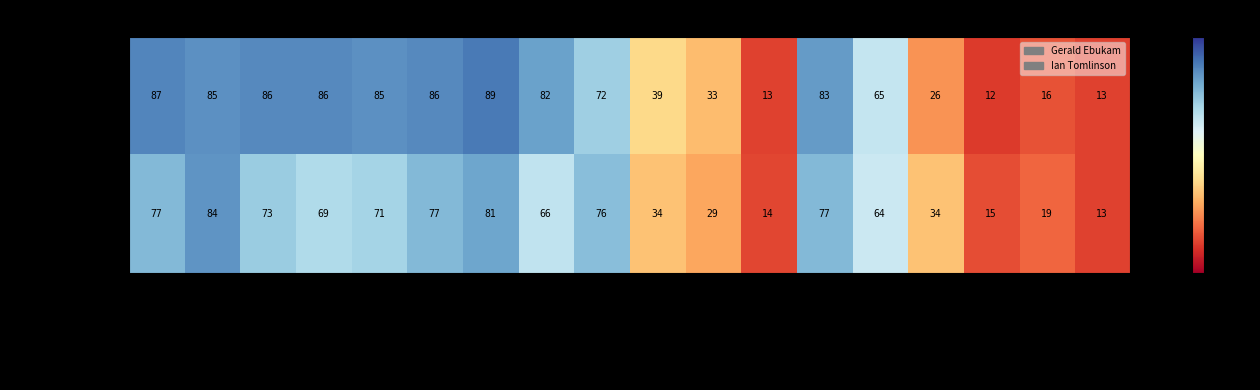

What is the greatest value displayed?

89